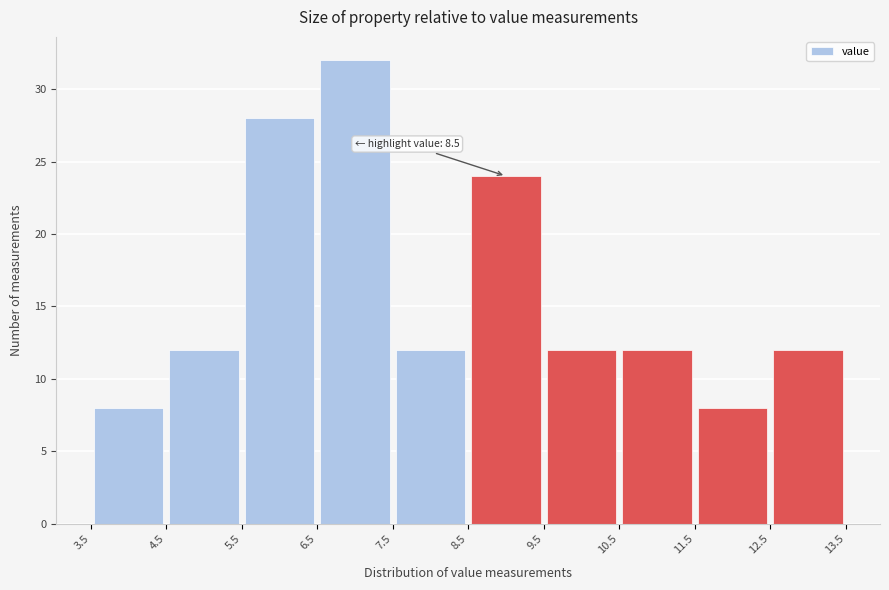

Over which range of the x-axis is the bar tallest?

6.5 to 7.5